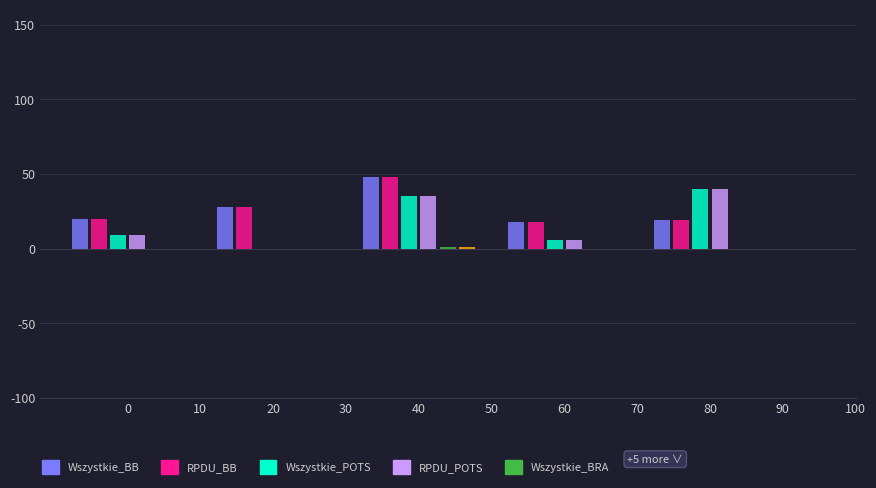

Which category has the highest value across all series?

40